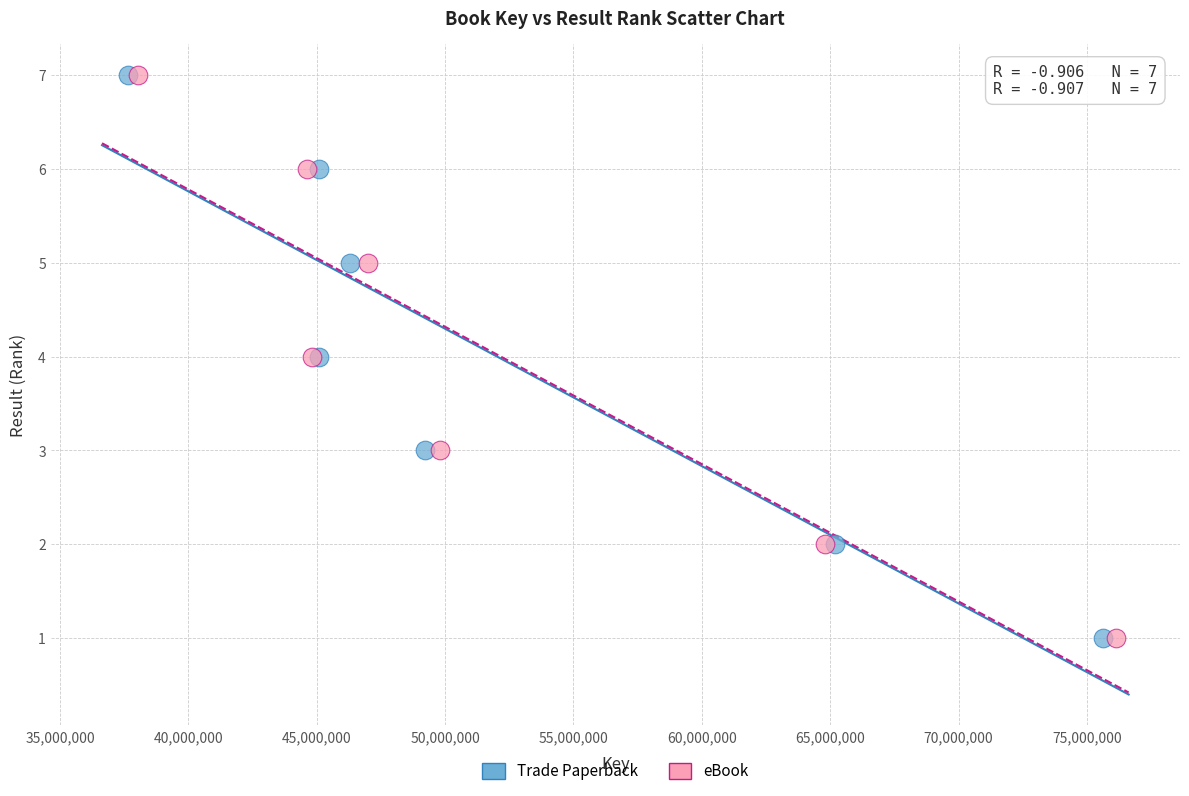

What are all the series names shown in the legend?

Trade Paperback, eBook